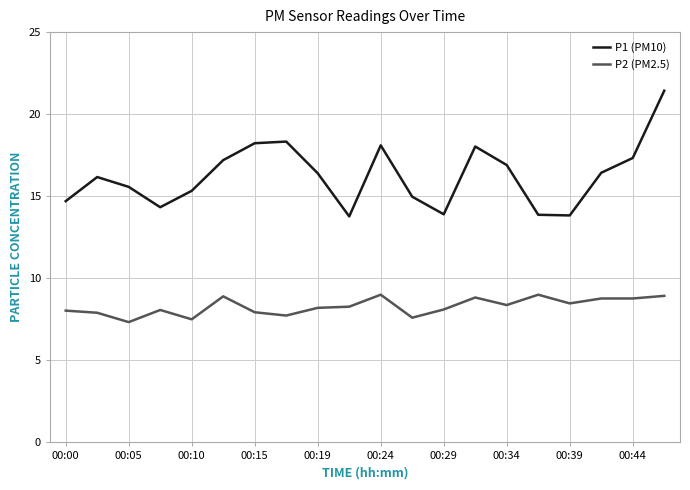

What is the lowest value of the P1 (PM10) series?

13.8